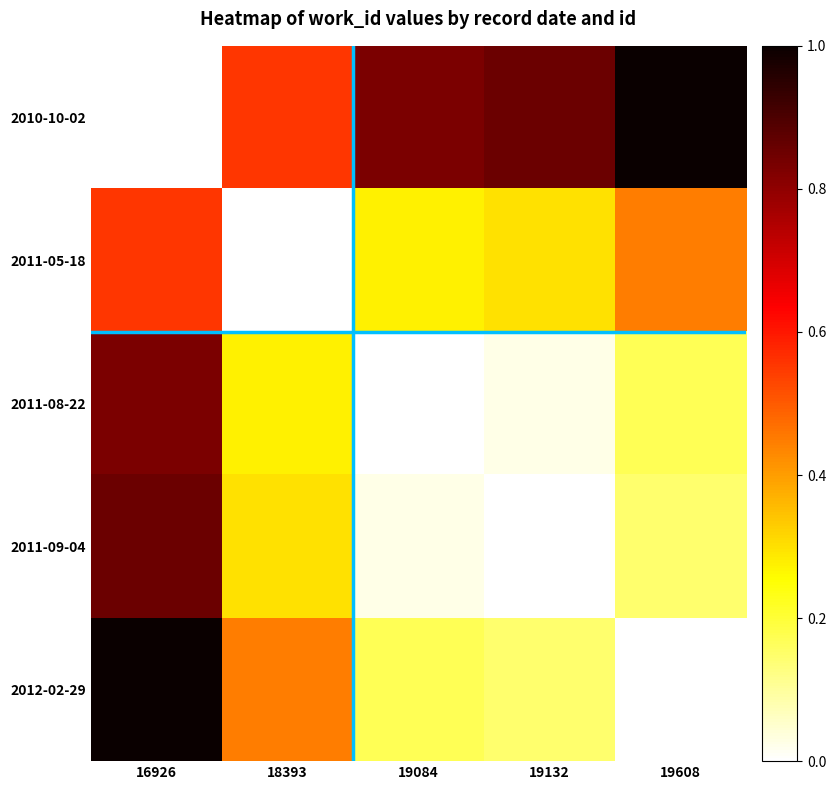

Which label corresponds to the smallest value in the chart?

16926